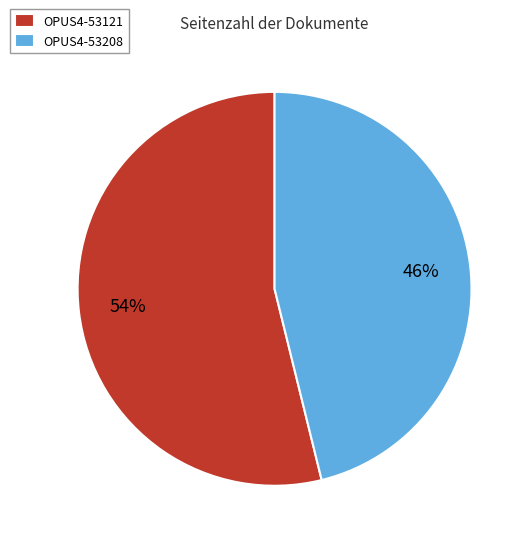

Rank the categories by value from highest to lowest.

OPUS4-53121, OPUS4-53208